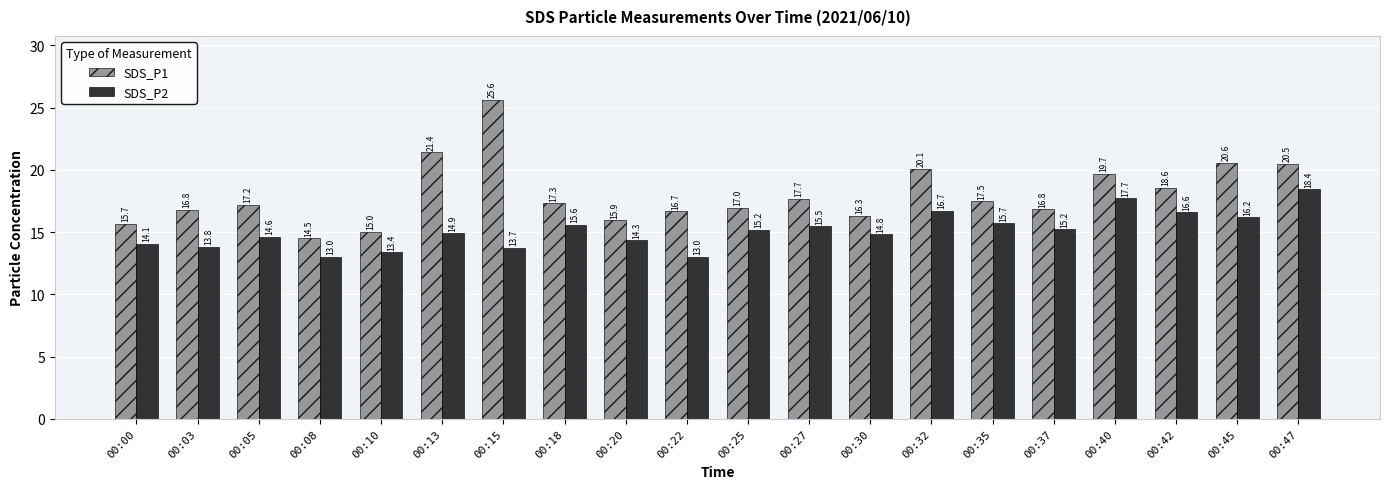

Is it true that SDS_P2 equals 14.3 at 00:20?

True